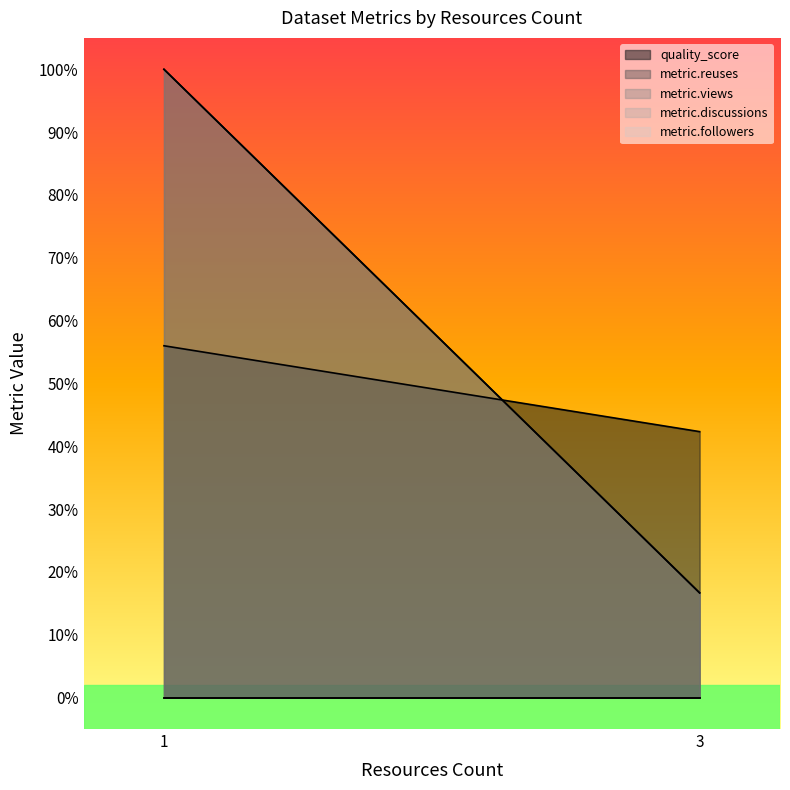

The value of metric.reuses at 3 is -0.4. True or false?

False